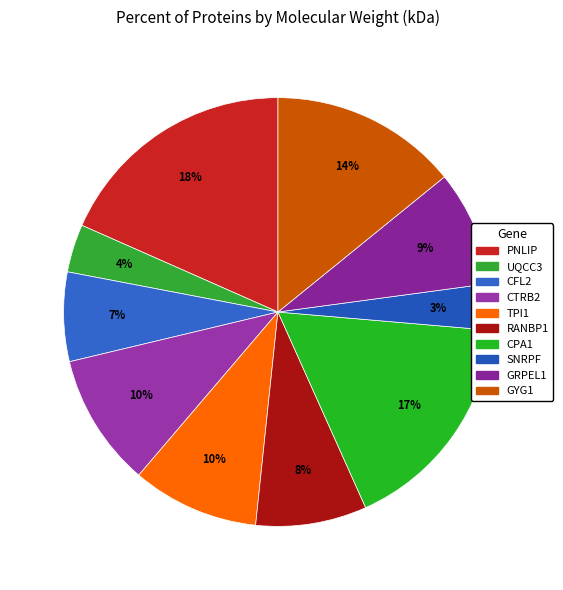

What is the largest slice in the pie chart?

Pancreatic triacylglycerol lipase